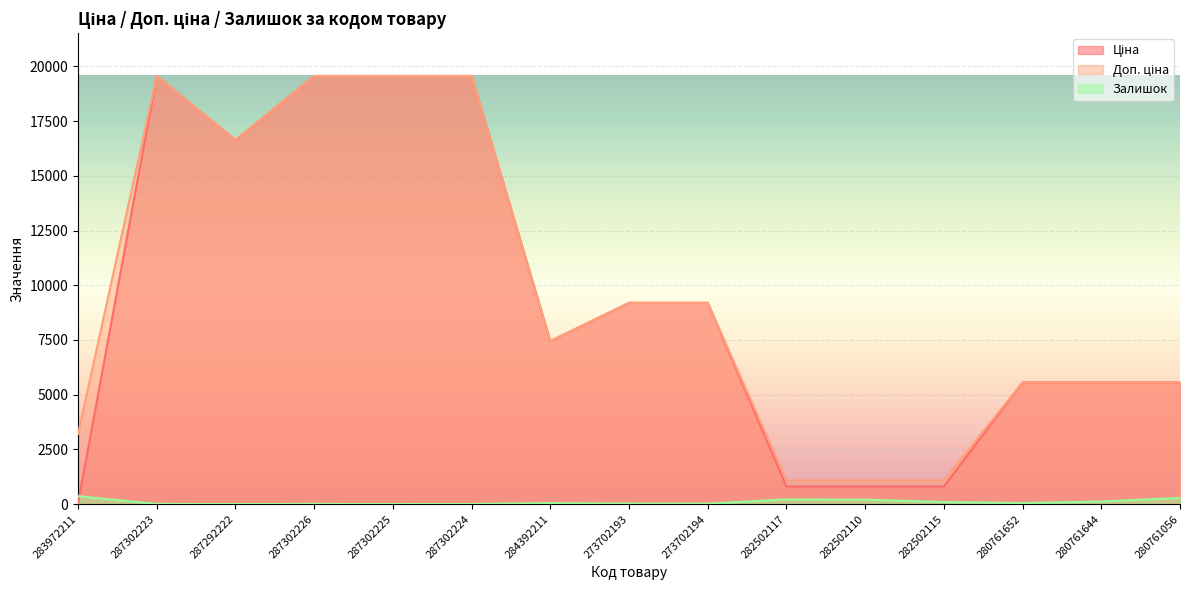

What is the sum of all Ціна values?

139852.9